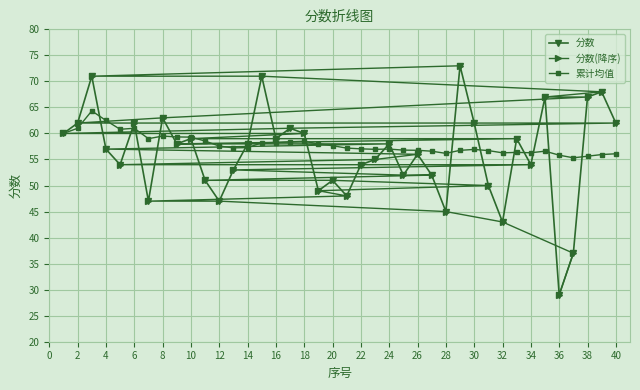

Is the value of 累计均值 at 8 greater than the value of 分数 at 4?

Yes